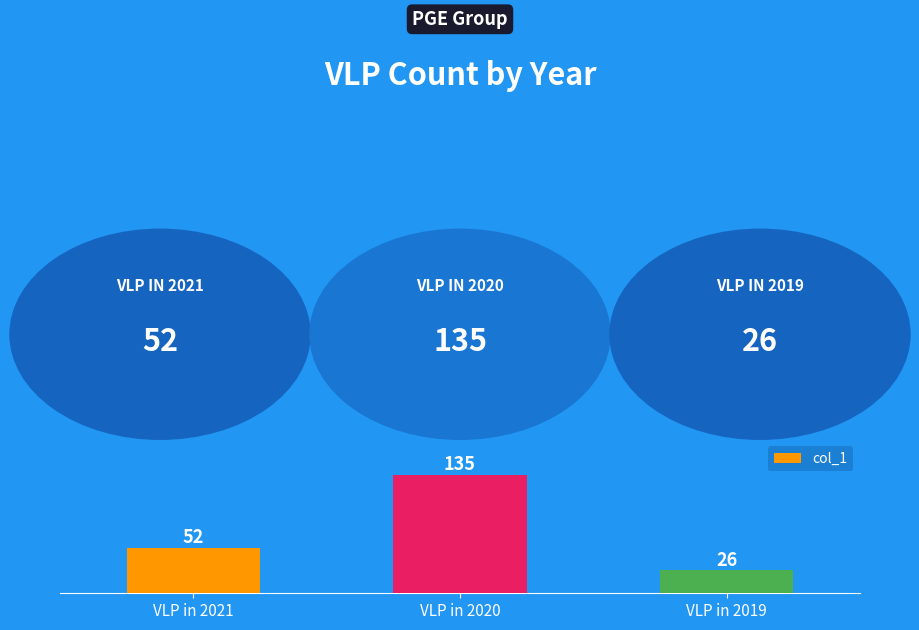

What is the change in value from VLP in 2020 to VLP in 2019?

-109